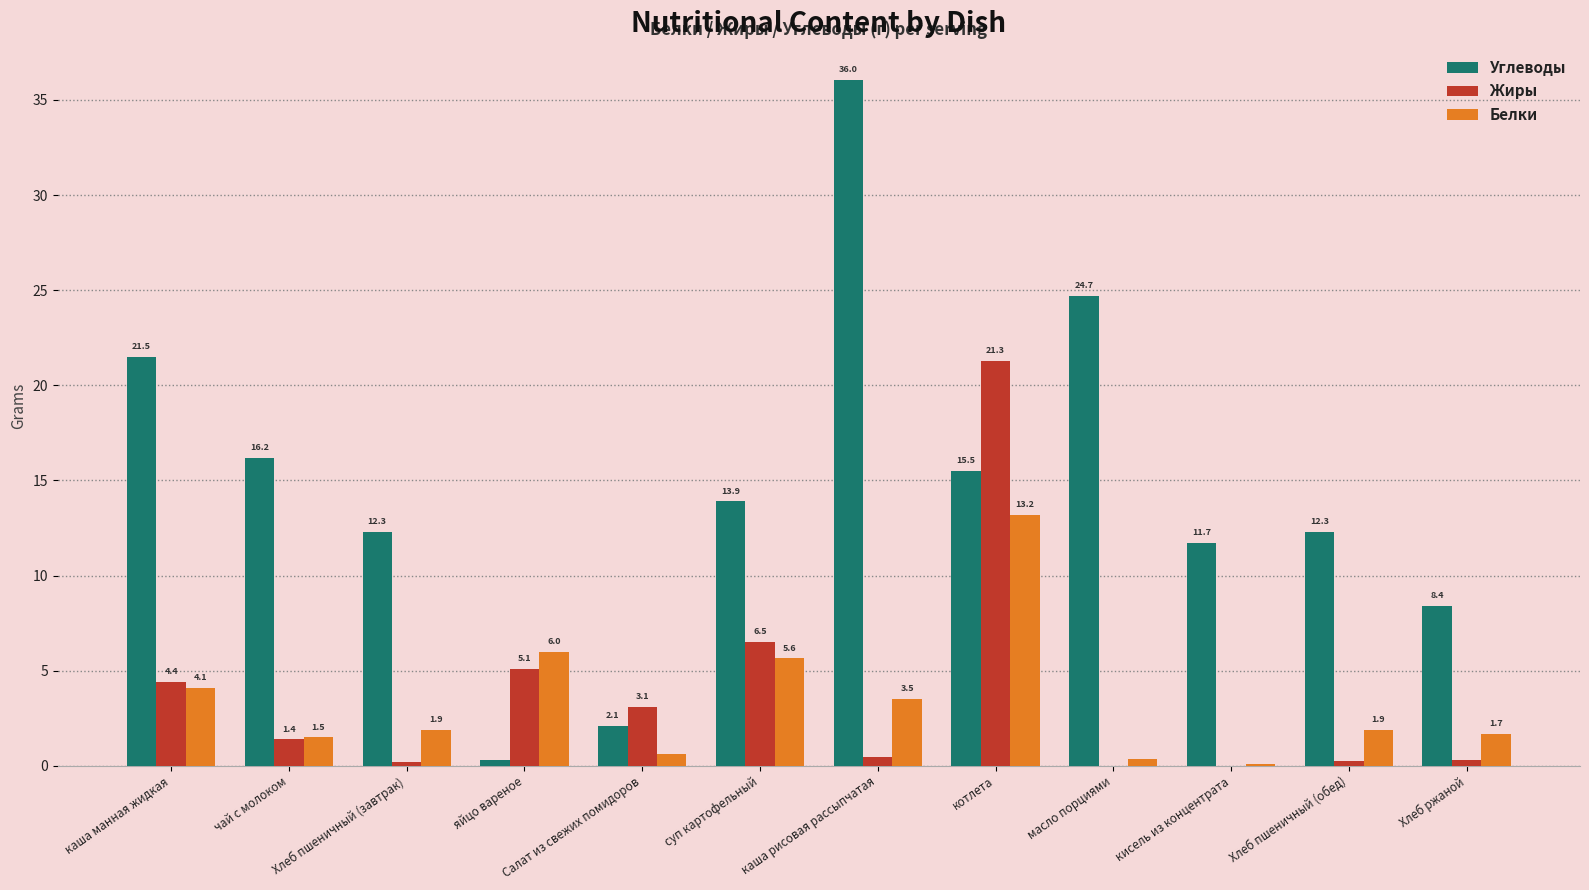

The Жиры series shows 2.0 at суп картофельный. True or false?

False